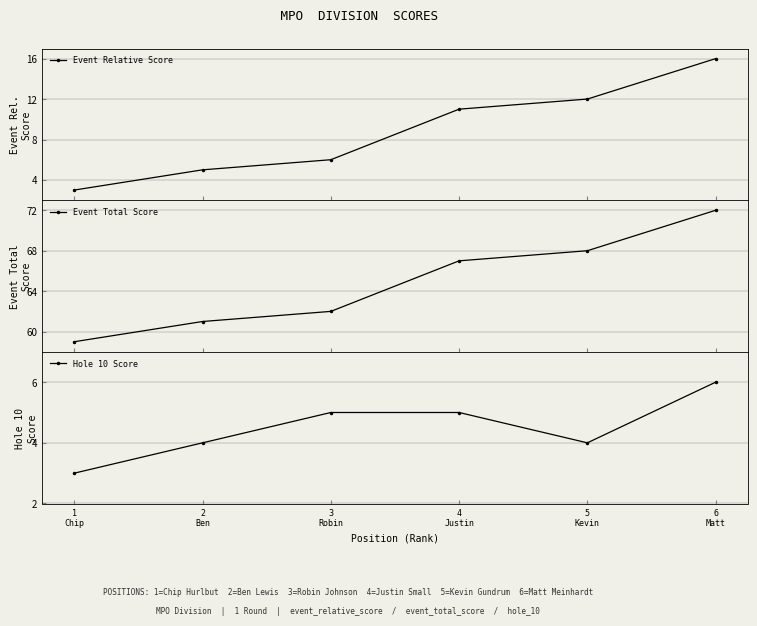

True or false: Hole 10 Score and Event Relative Score cross at least once.

False